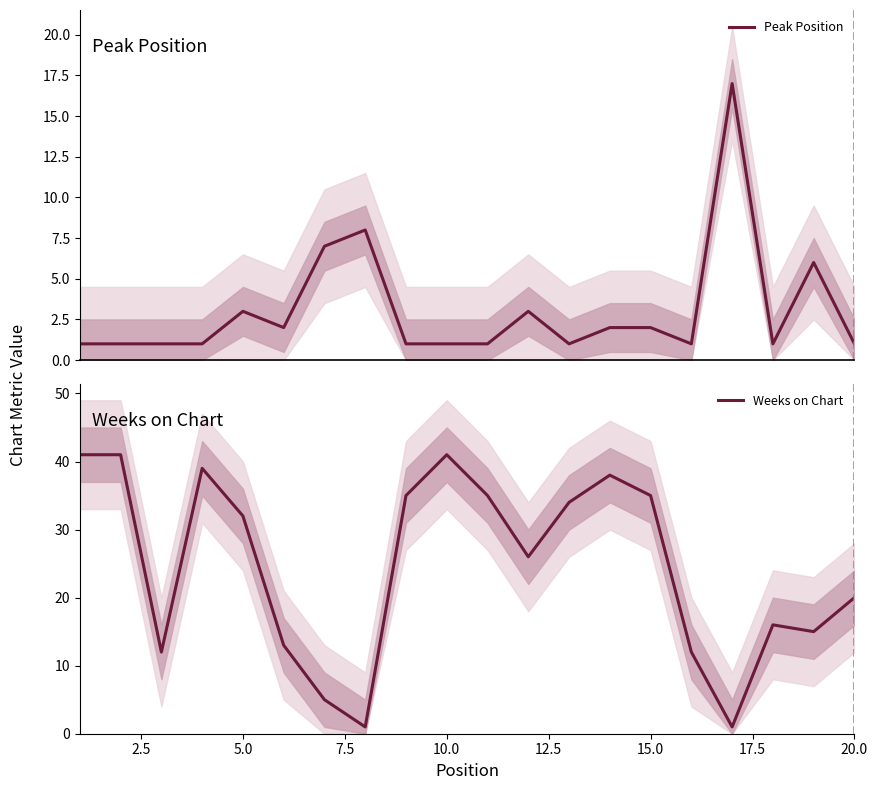

True or false: Peak Position and Weeks on Chart intersect in this chart.

True